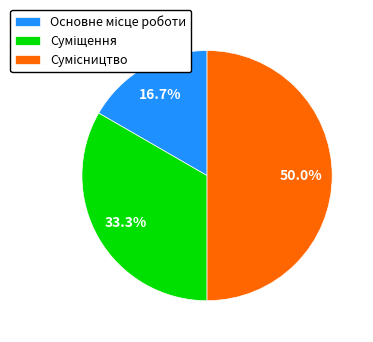

The Суміщення slice represents 33% of the pie. True or false?

True